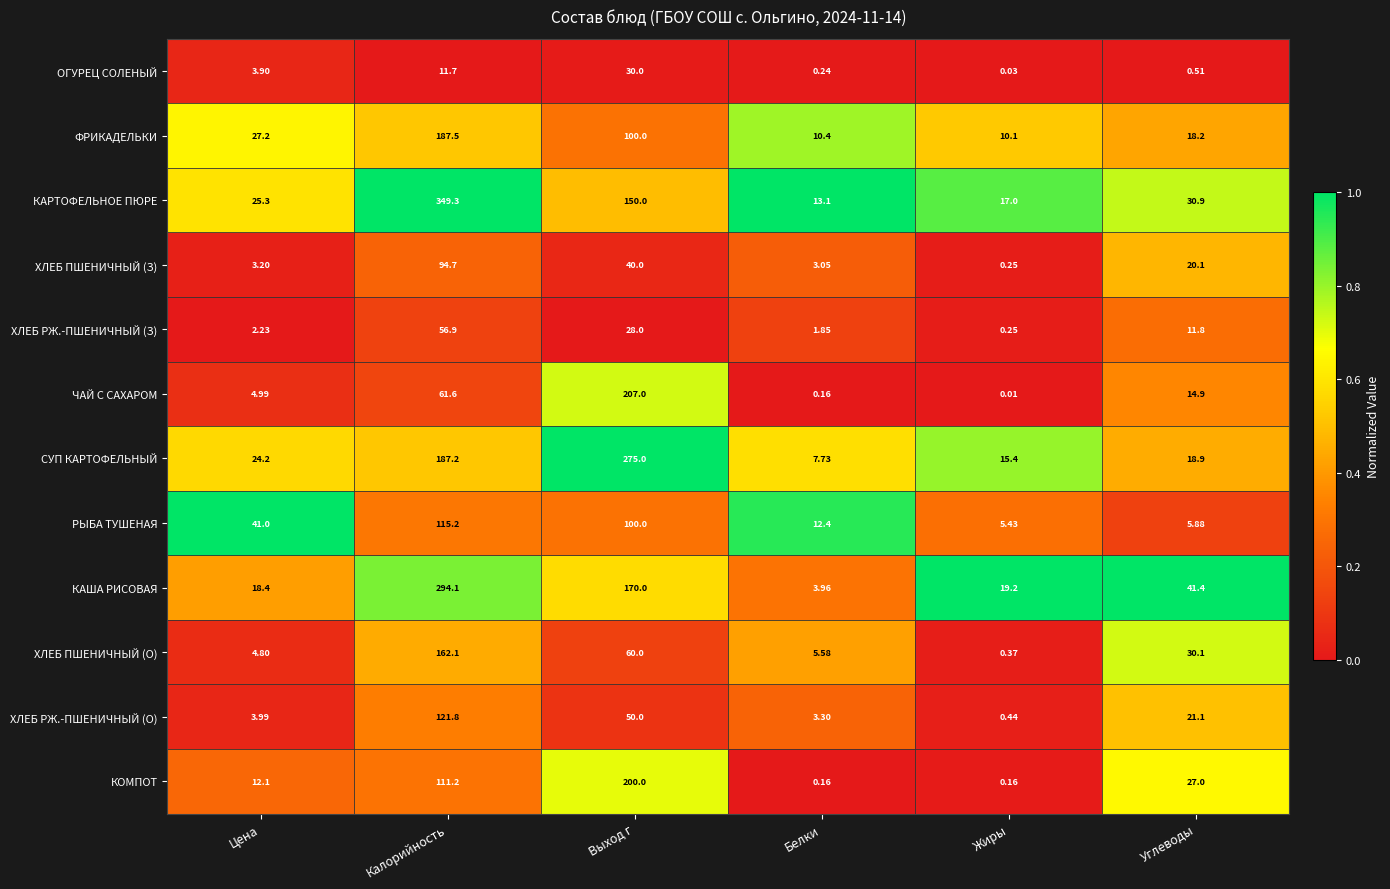

List the series in order of their peak value, highest first.

КАРТОФЕЛЬНОЕ ПЮРЕ, КАША РИСОВАЯ, СУП КАРТОФЕЛЬНЫЙ, ЧАЙ С САХАРОМ, КОМПОТ, ФРИКАДЕЛЬКИ, ХЛЕБ ПШЕНИЧНЫЙ (О), ХЛЕБ РЖ.-ПШЕНИЧНЫЙ (О), РЫБА ТУШЕНАЯ, ХЛЕБ ПШЕНИЧНЫЙ (З), ХЛЕБ РЖ.-ПШЕНИЧНЫЙ (З), ОГУРЕЦ СОЛЕНЫЙ